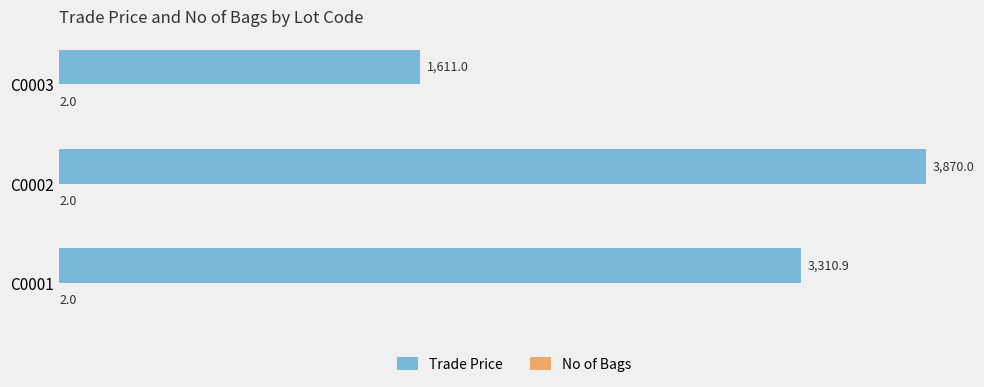

At which category is the sum across all series the highest?

C0002